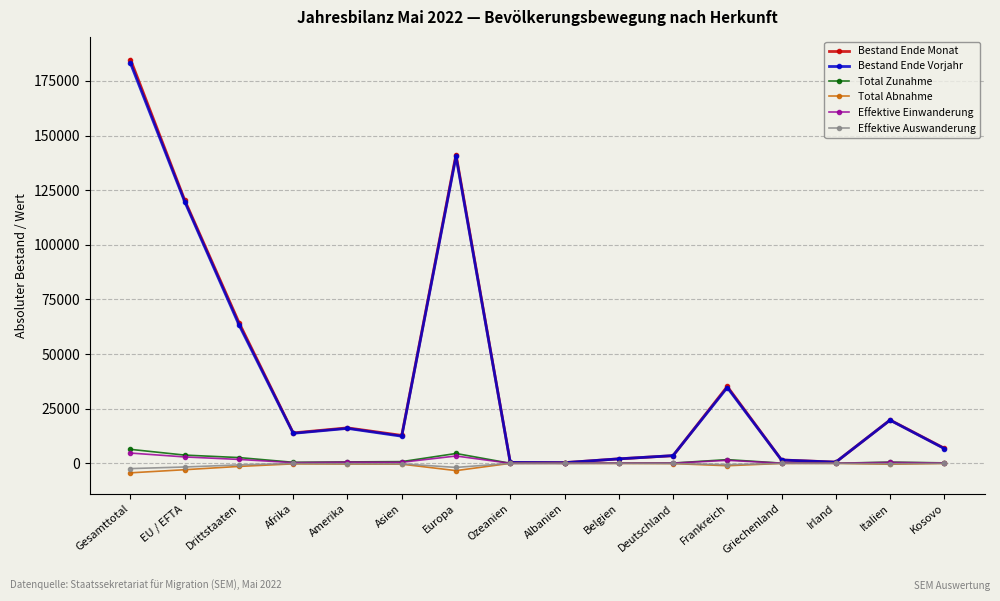

What is the sum of all Bestand Ende Monat values?

623875